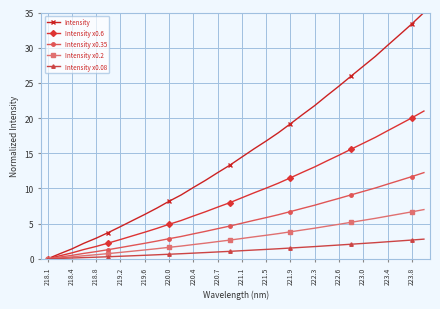

List the series in order of their peak value, lowest first.

Intensity x0.08, Intensity x0.2, Intensity x0.35, Intensity x0.6, Intensity